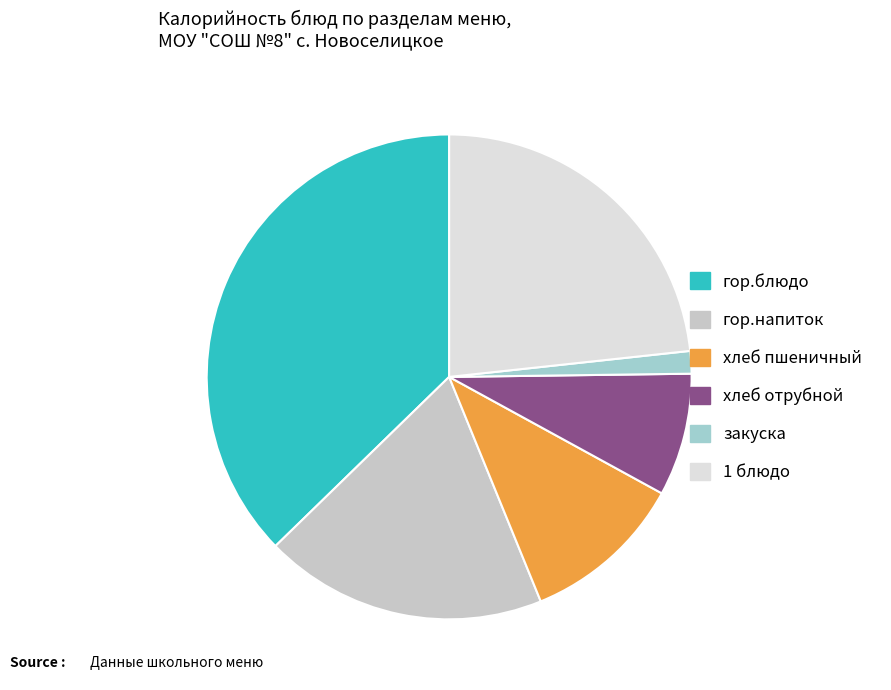

Does закуска account for over 50% of the chart?

No